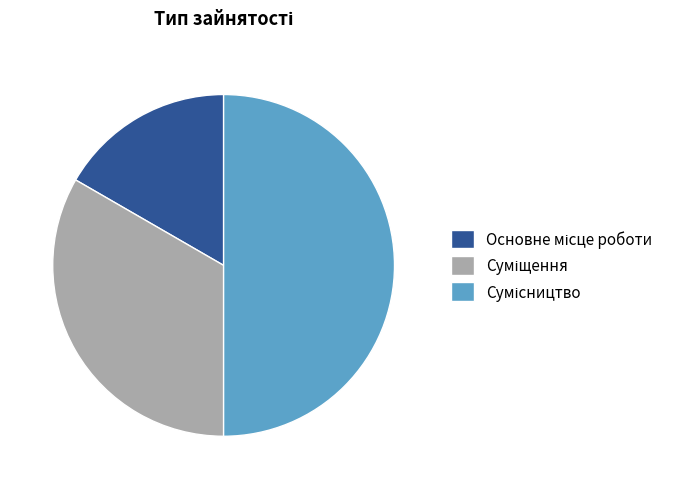

Does Основне місце роботи account for over 50% of the chart?

No